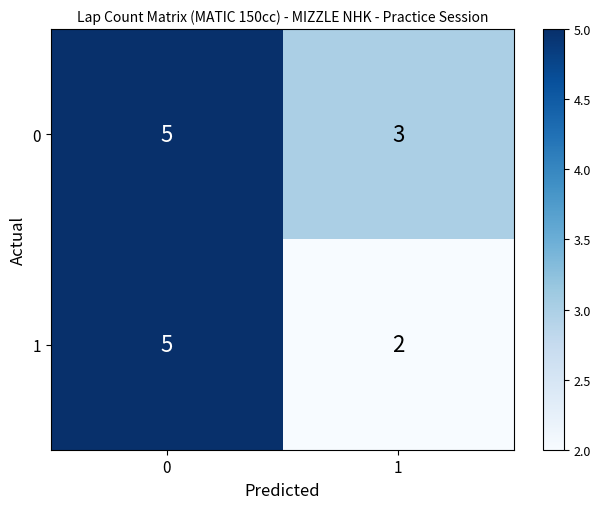

Rank the series by their average value, from highest to lowest.

0, 1